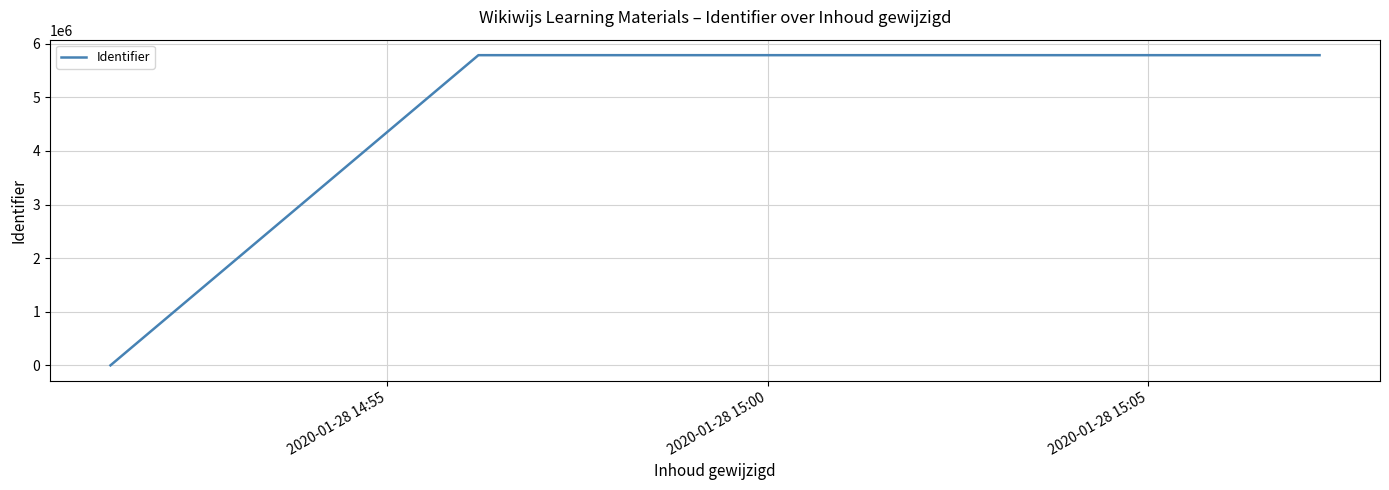

What is the sum of all values?

23146034